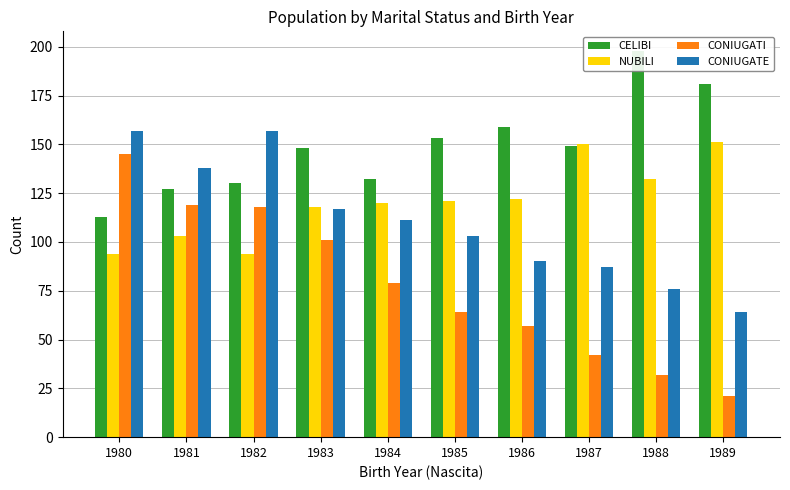

Are the bars grouped side by side (vs. stacked)?

Yes